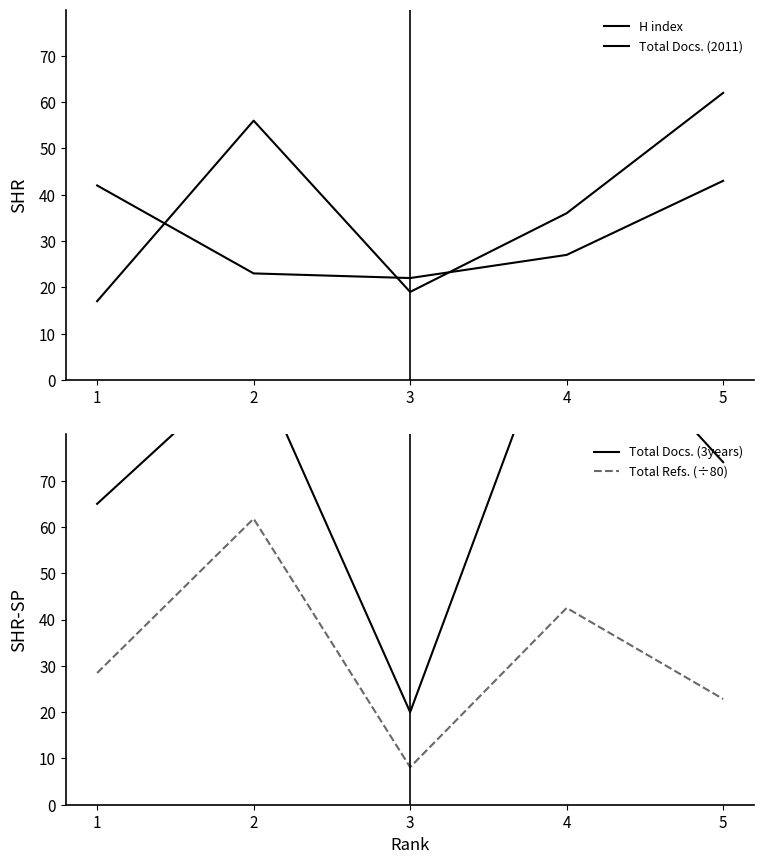

What are all the series names shown in the legend?

H index, Total Docs. (2011), Total Docs. (3years), Total Refs. (÷80)